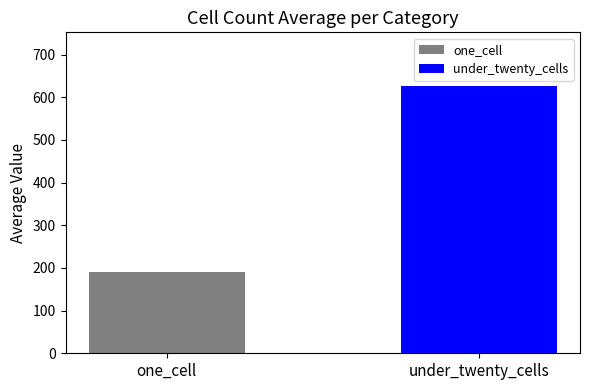

Reading left to right, extract all data points from this chart.

one_cell=191.0	under_twenty_cells=626.7